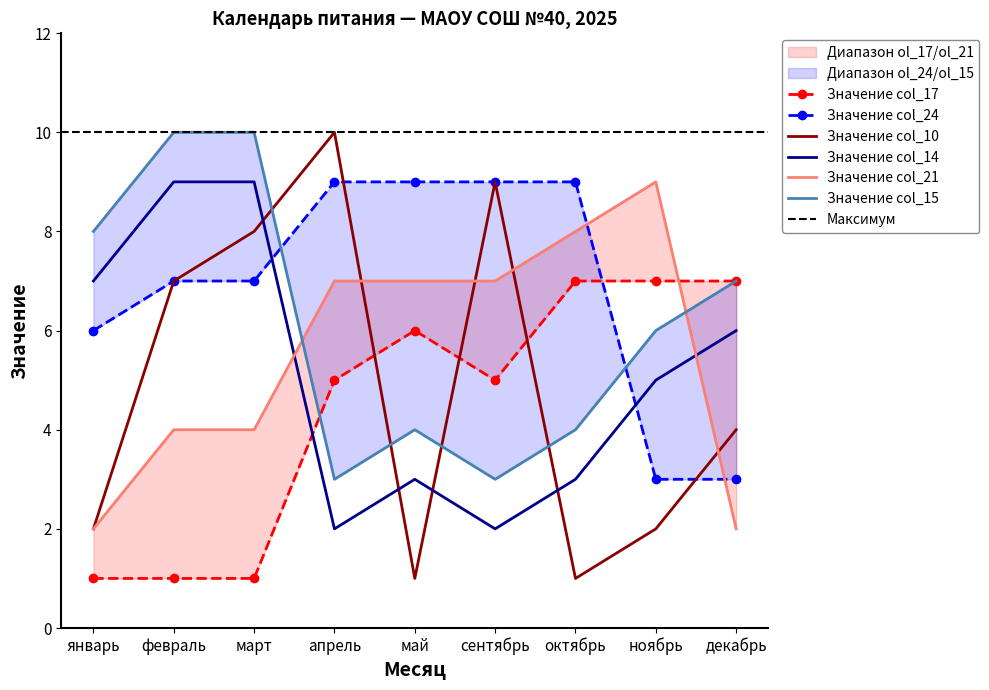

At how many categories does at least one series exceed 3?

9